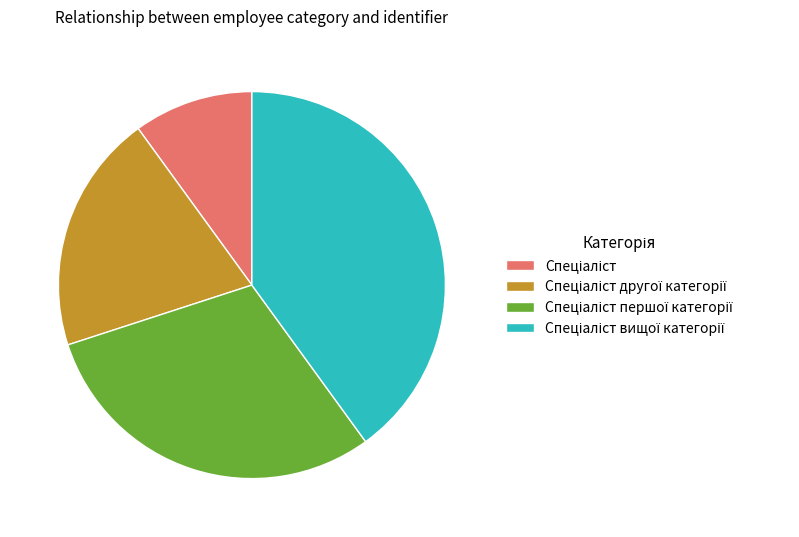

Does any single category account for the majority?

No